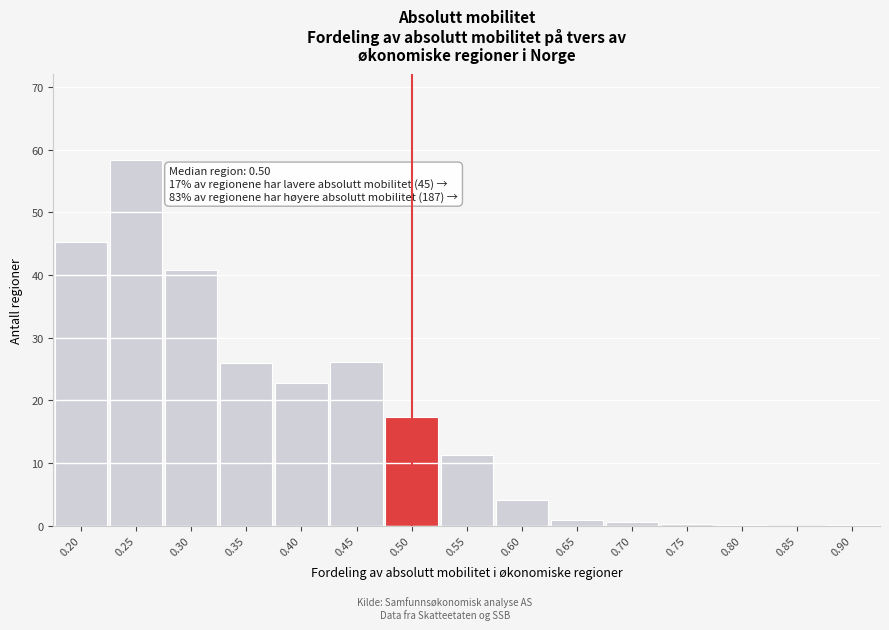

Approximately how many times larger is the value at 0.40 compared to 0.25?

0.4